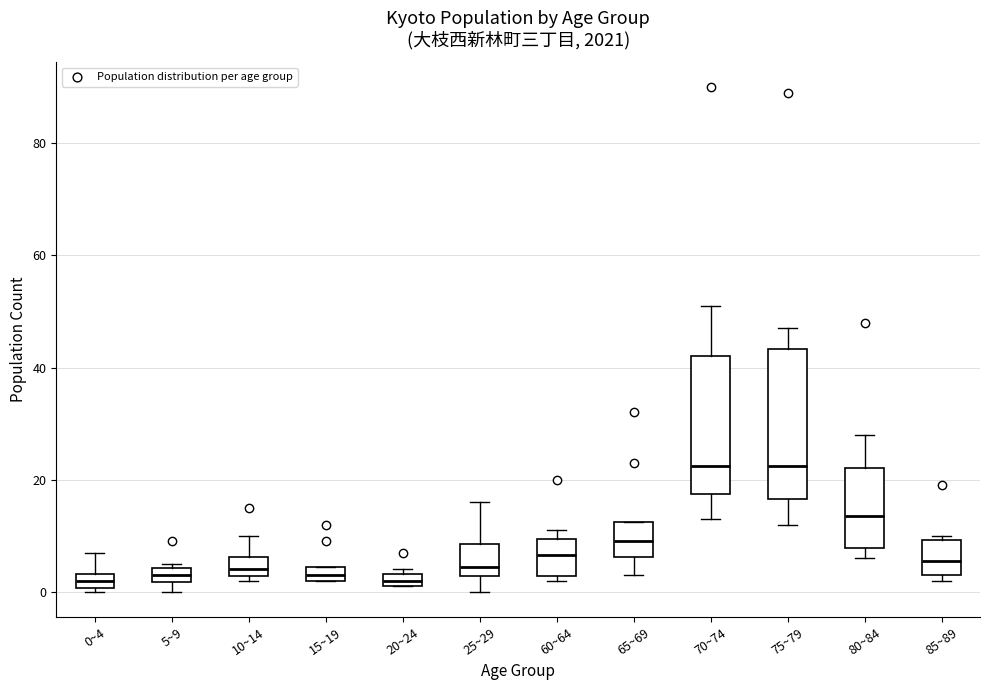

Where is the lower edge of the box for 15~19 on the y-axis? The values are not printed on the chart, so give them approximately, as read against the axis.

2